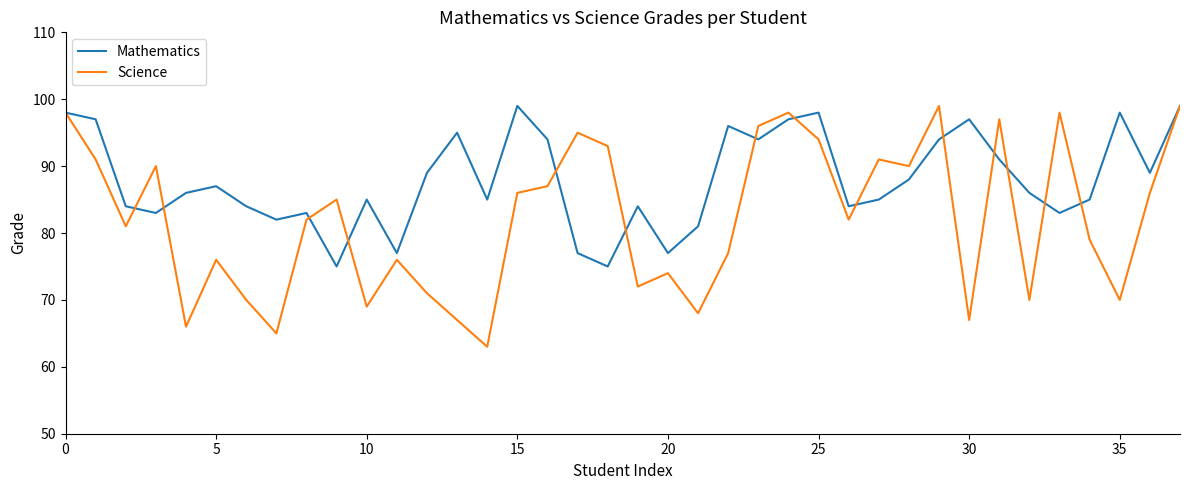

What is the smallest value displayed?

63